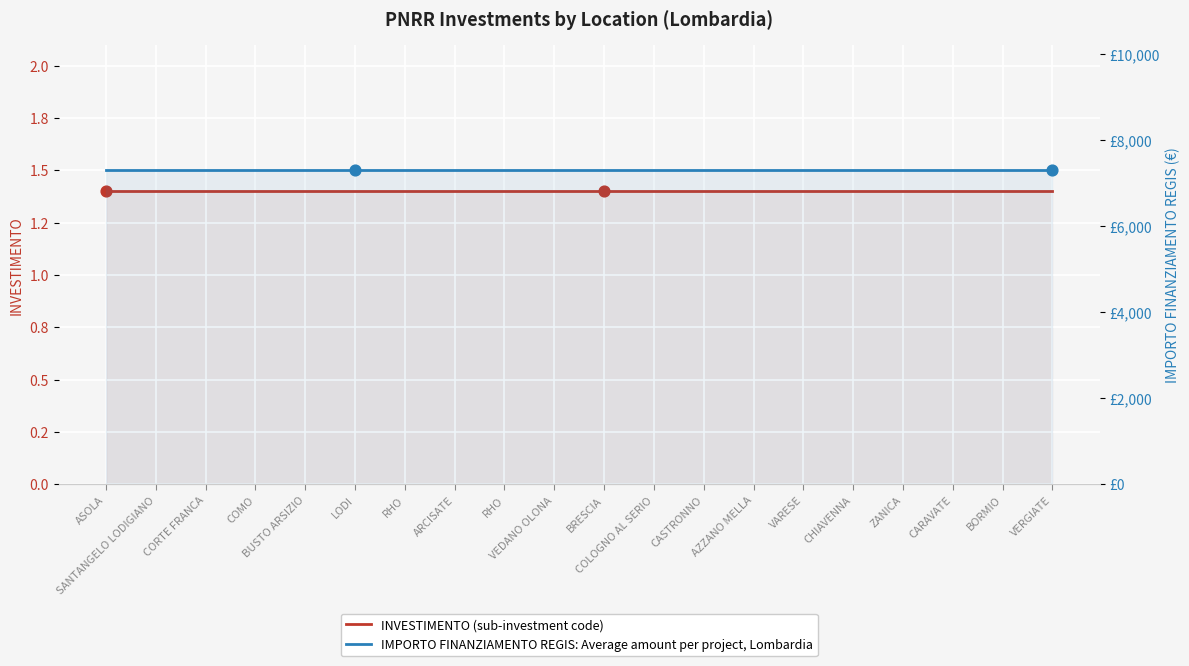

Is the value of IMPORTO FINANZIAMENTO REGIS at CORTE FRANCA greater than the value of INVESTIMENTO at VARESE?

Yes